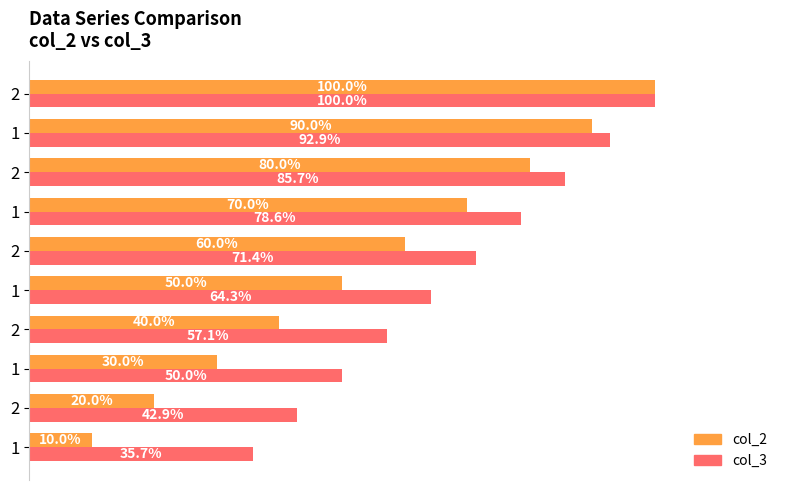

What is the difference between the maximum and minimum values in the col_3 series?

64.3